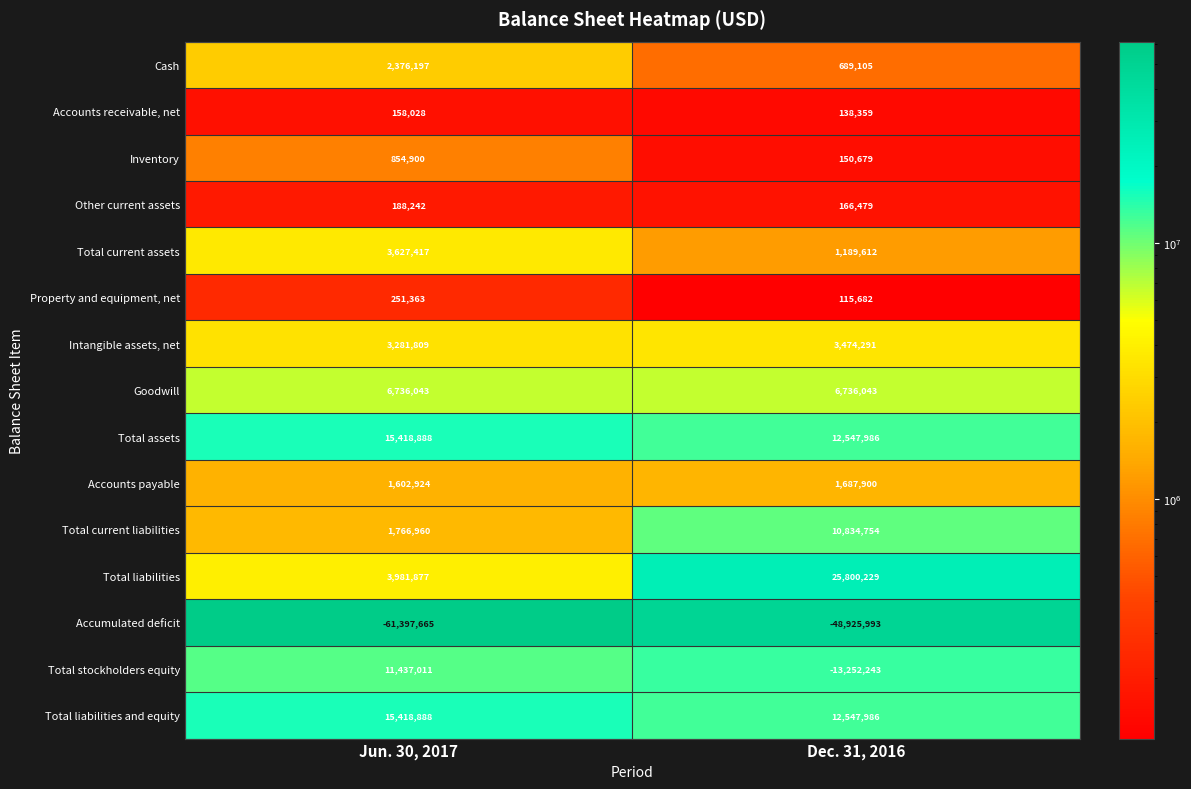

What is the greatest value displayed?

25800229